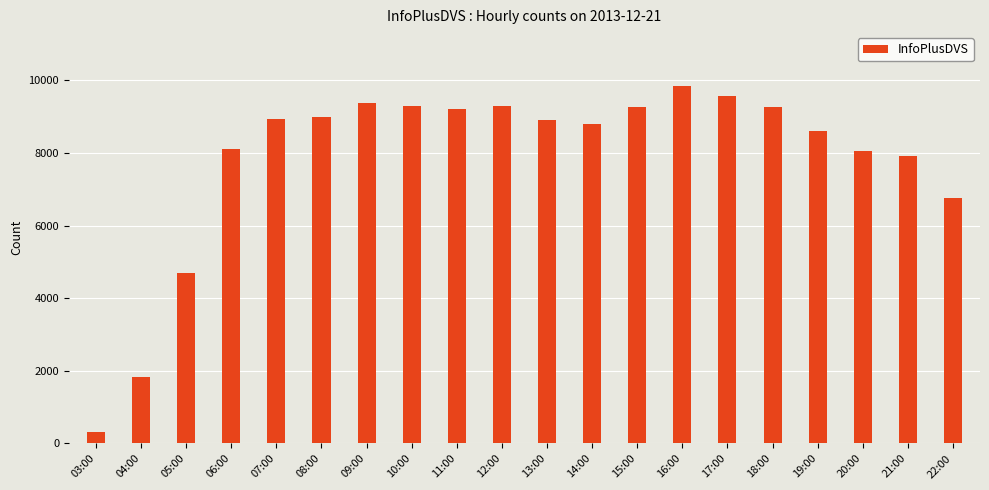

Is it true that the value at 13:00 is 14629?

False